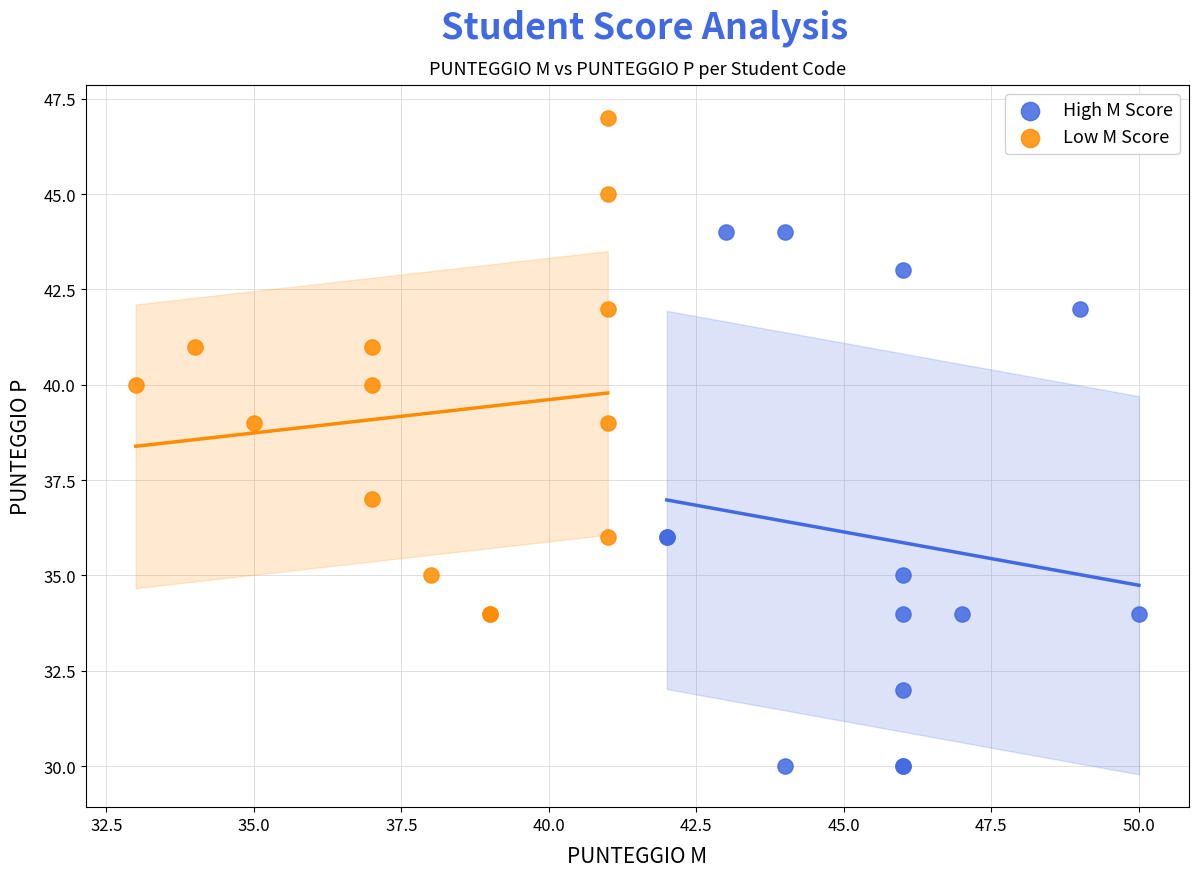

Which series reaches the minimum Y coordinate?

High M Score